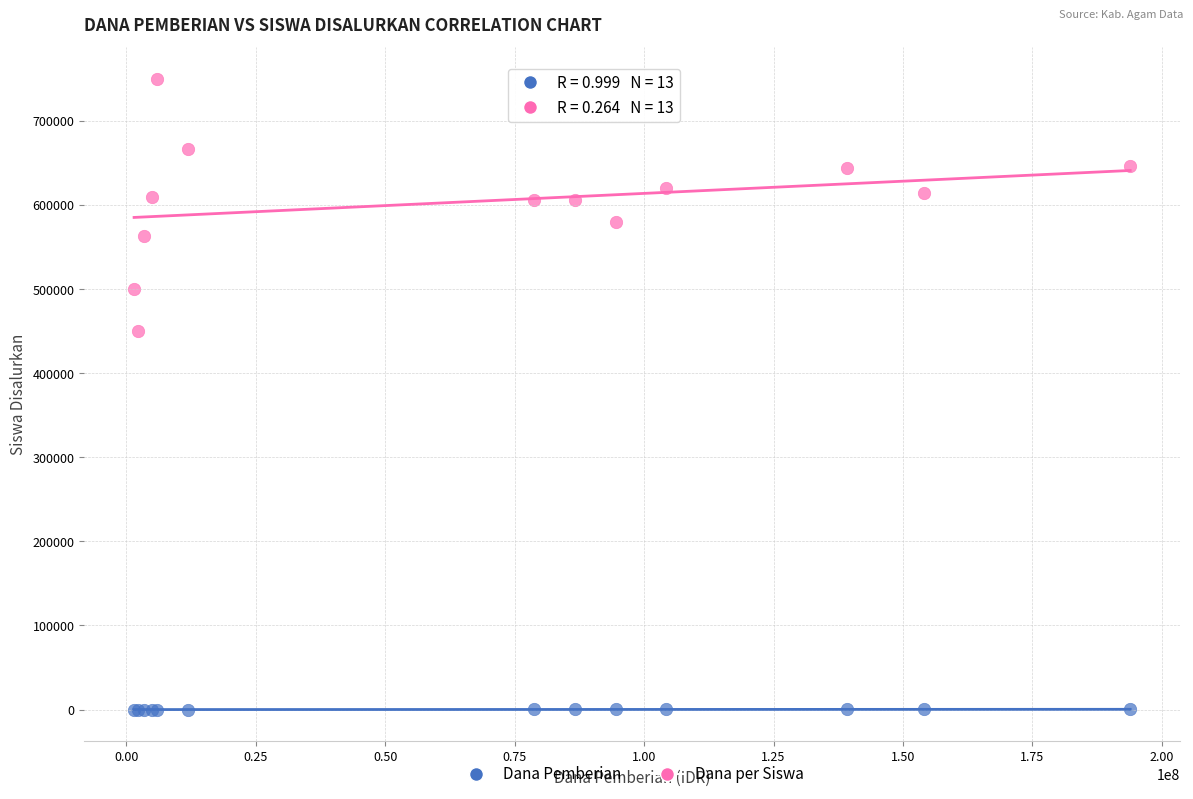

Across all series, what Y value is closest to 375001?

450000.0